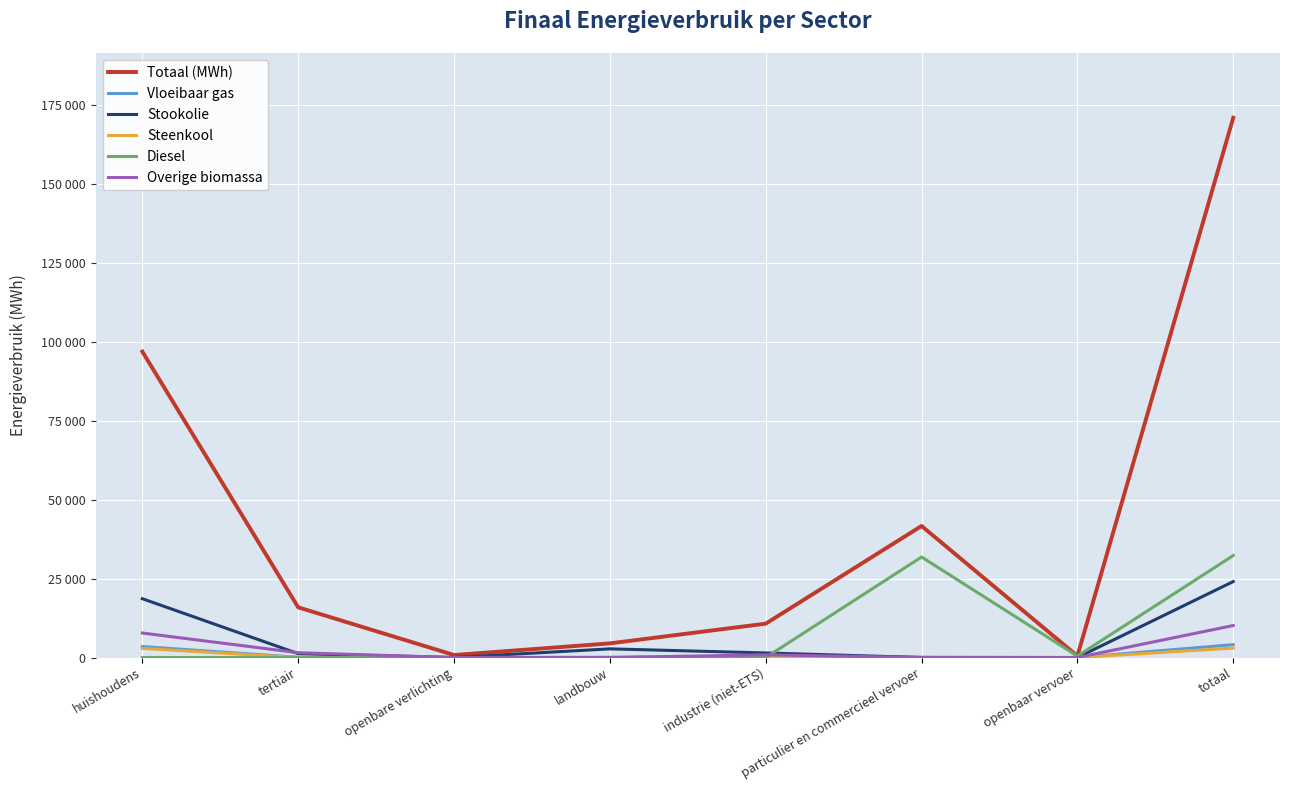

What position from the left is huishoudens?

1